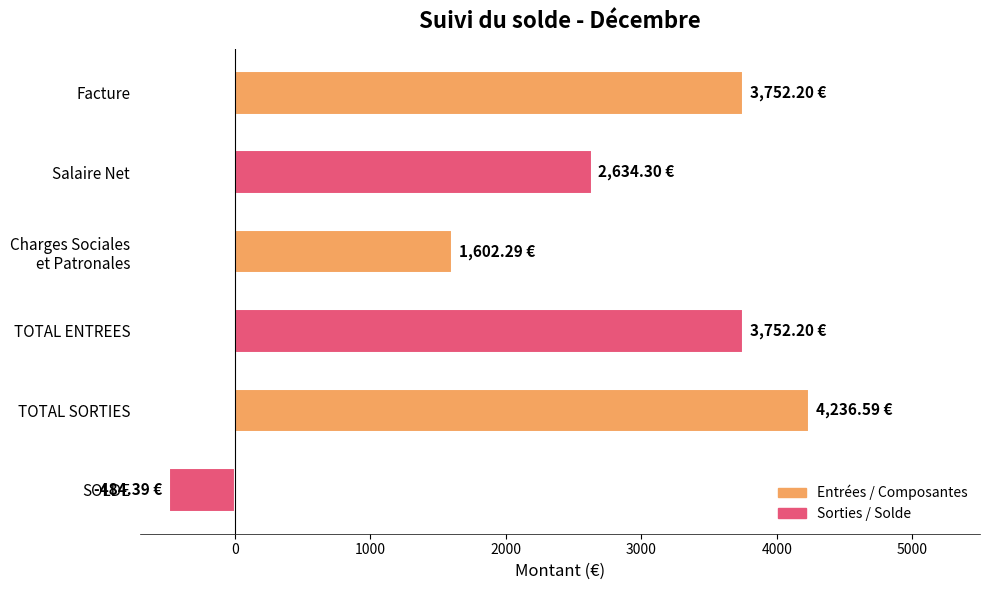

How many distinct data groups are displayed?

1